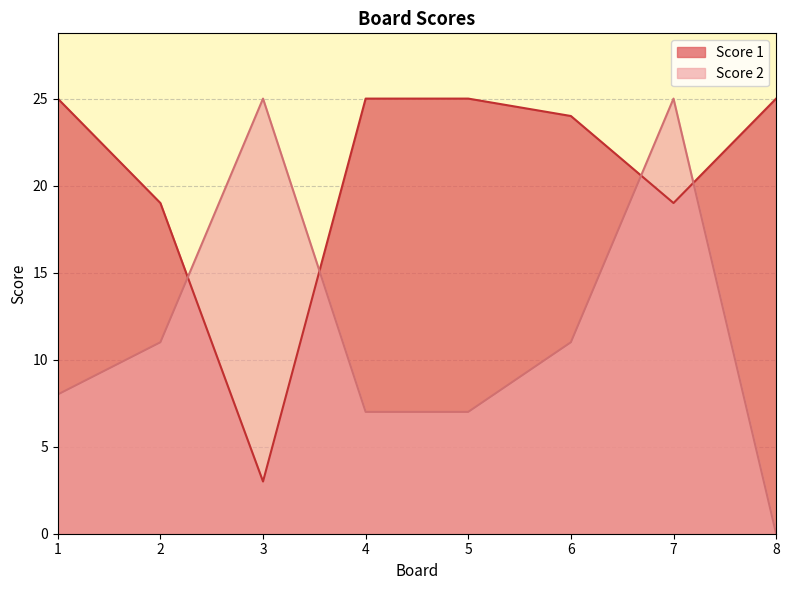

Reading left to right, extract all data points from this chart.

Score 2: 1=8	2=11	3=25	4=7	5=7	6=11	7=25	8=0
Score 1: 1=25	2=19	3=3	4=25	5=25	6=24	7=19	8=25